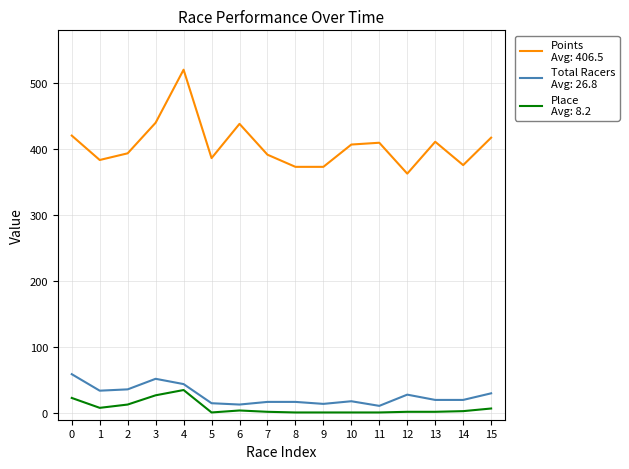

What is the total value across all series at 4?

599.4